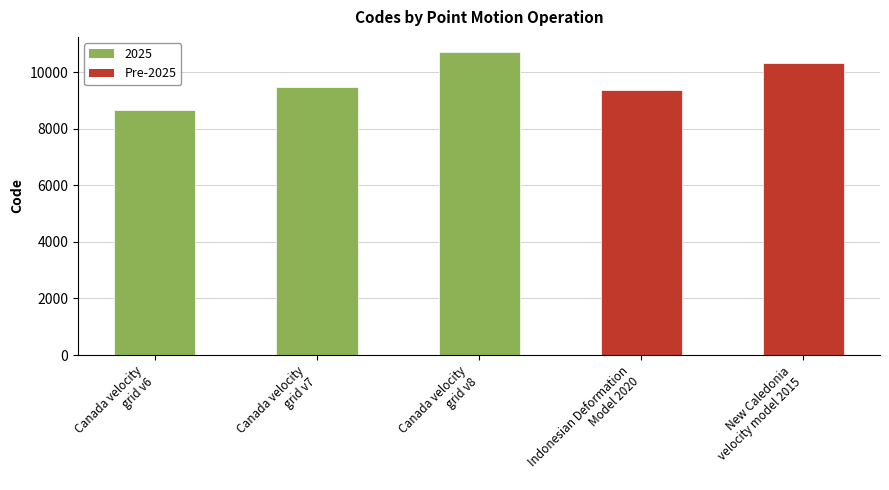

Which label corresponds to the smallest value in the chart?

Canada velocity
grid v6